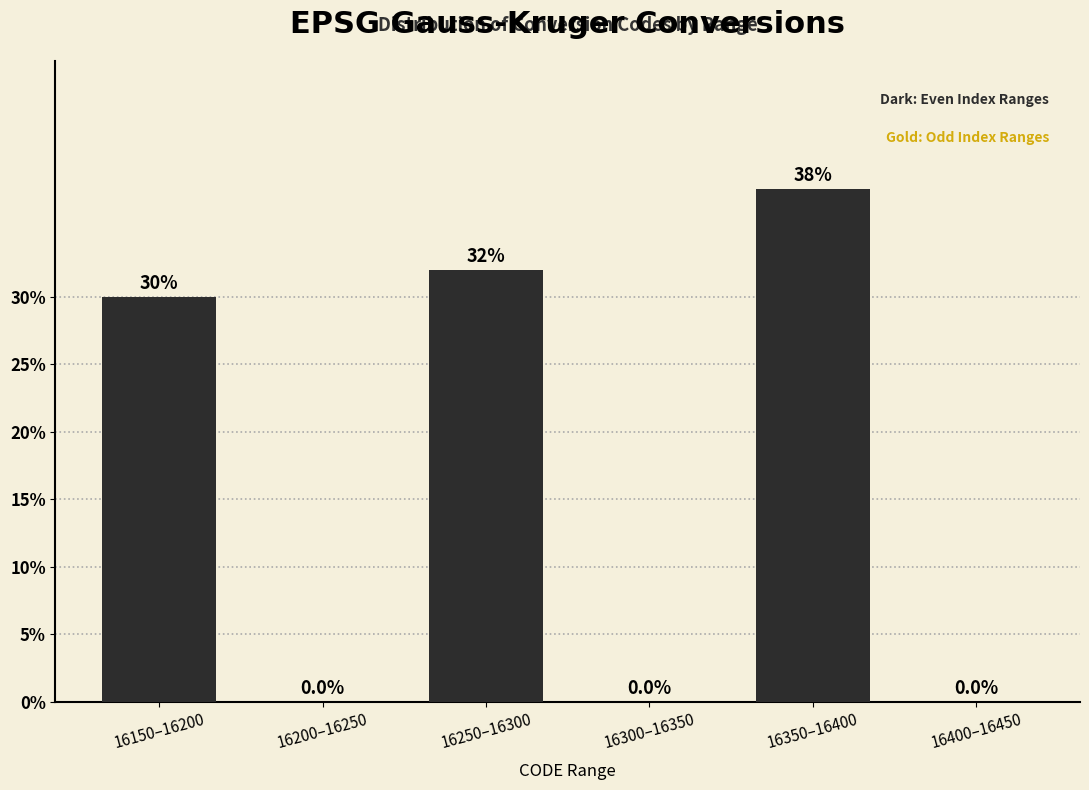

Reading left to right, list all the values displayed in this chart.

16150–16200=30	16200–16250=0	16250–16300=32	16300–16350=0	16350–16400=38	16400–16450=0